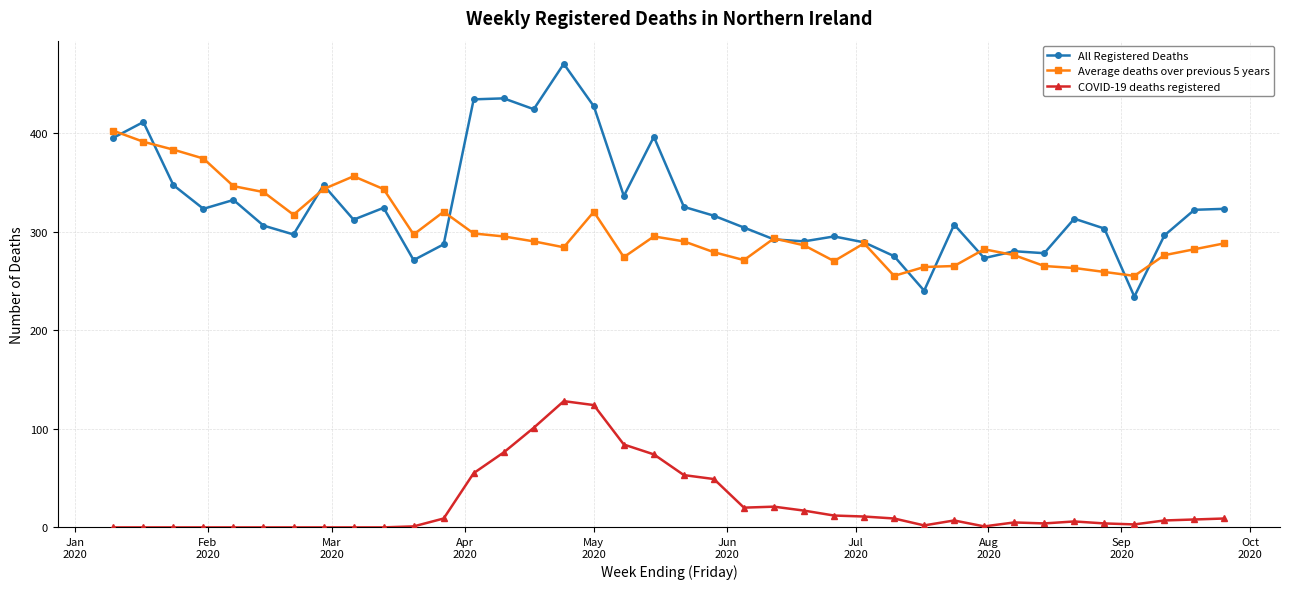

Which series has the largest total across all categories?

All Registered Deaths